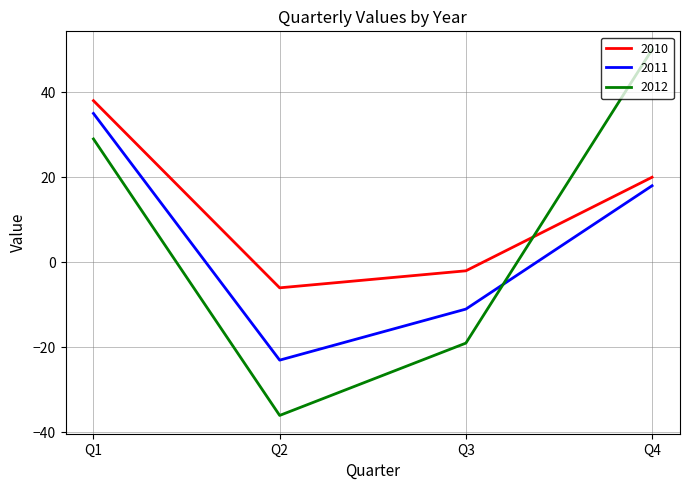

Reading right to left, transcribe all the data shown in this chart.

2010: 20	-2	-6	38
2011: 18	-11	-23	35
2012: 50	-19	-36	29